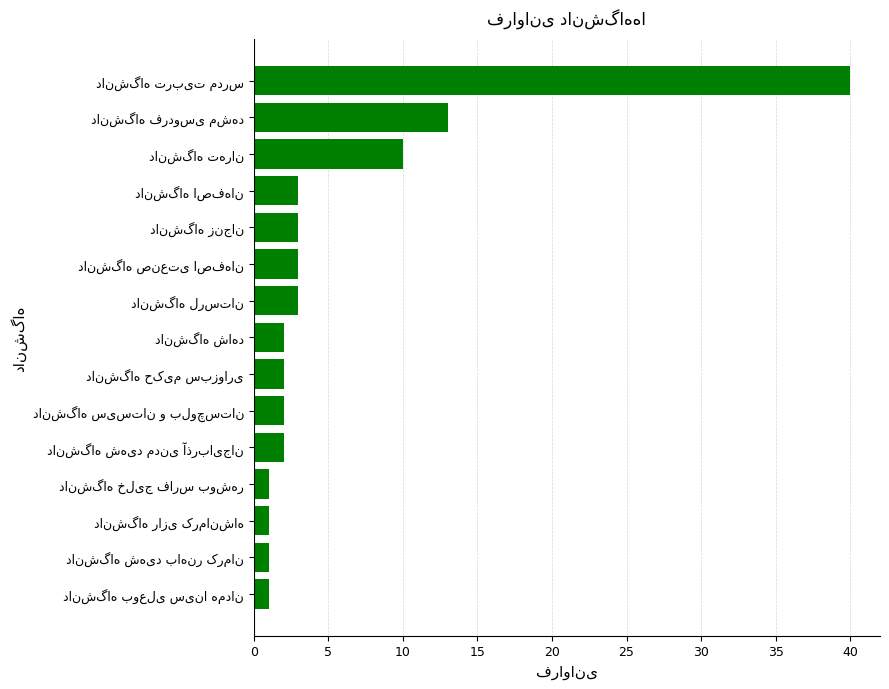

What is the sum of all values?

87